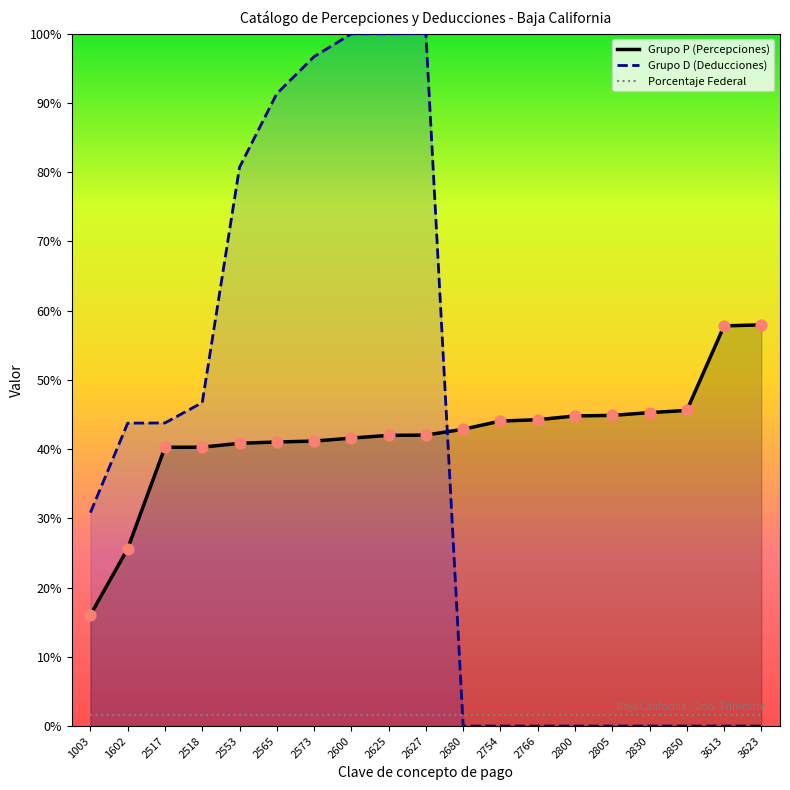

Which series reaches the minimum Y coordinate?

Grupo D (Deducciones)